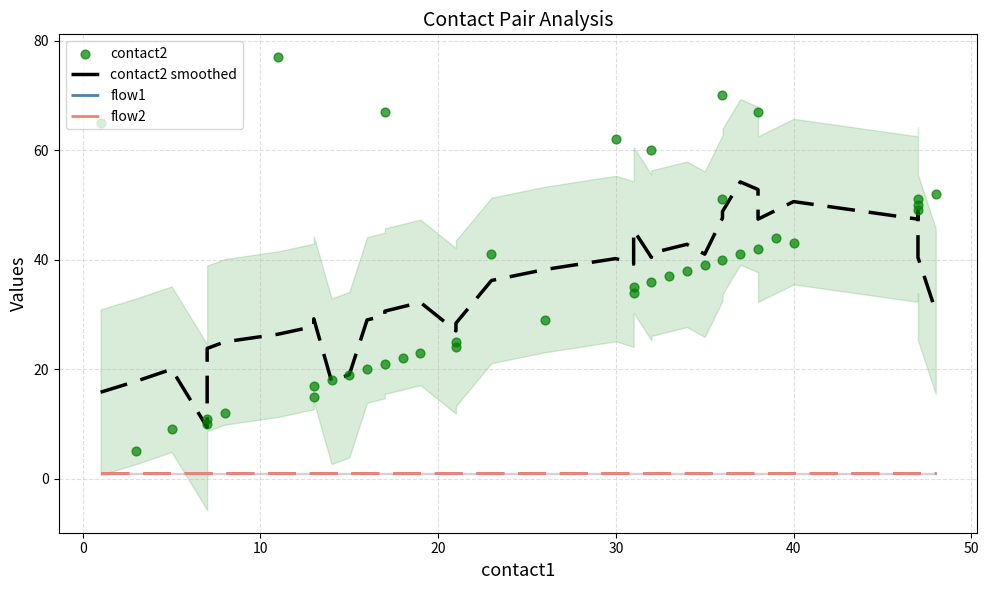

At how many categories does at least one series exceed 59?

7